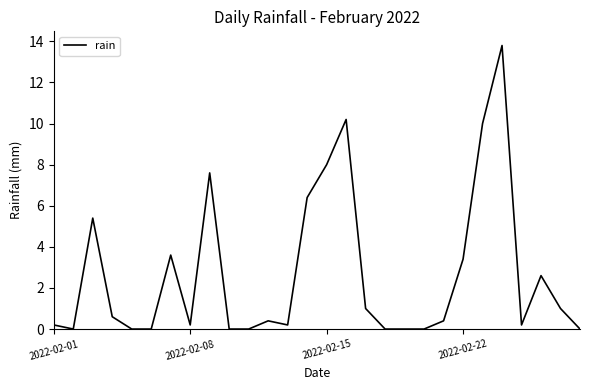

Reading left to right, extract all data points from this chart.

0.2	0.0	5.4	0.6	0.0	0.0	3.6	0.2	7.6	0.0	0.0	0.4	0.2	6.4	8.0	10.2	1.0	0.0	0.0	0.0	0.4	3.4	10.0	13.8	0.2	2.6	1.0	0.0